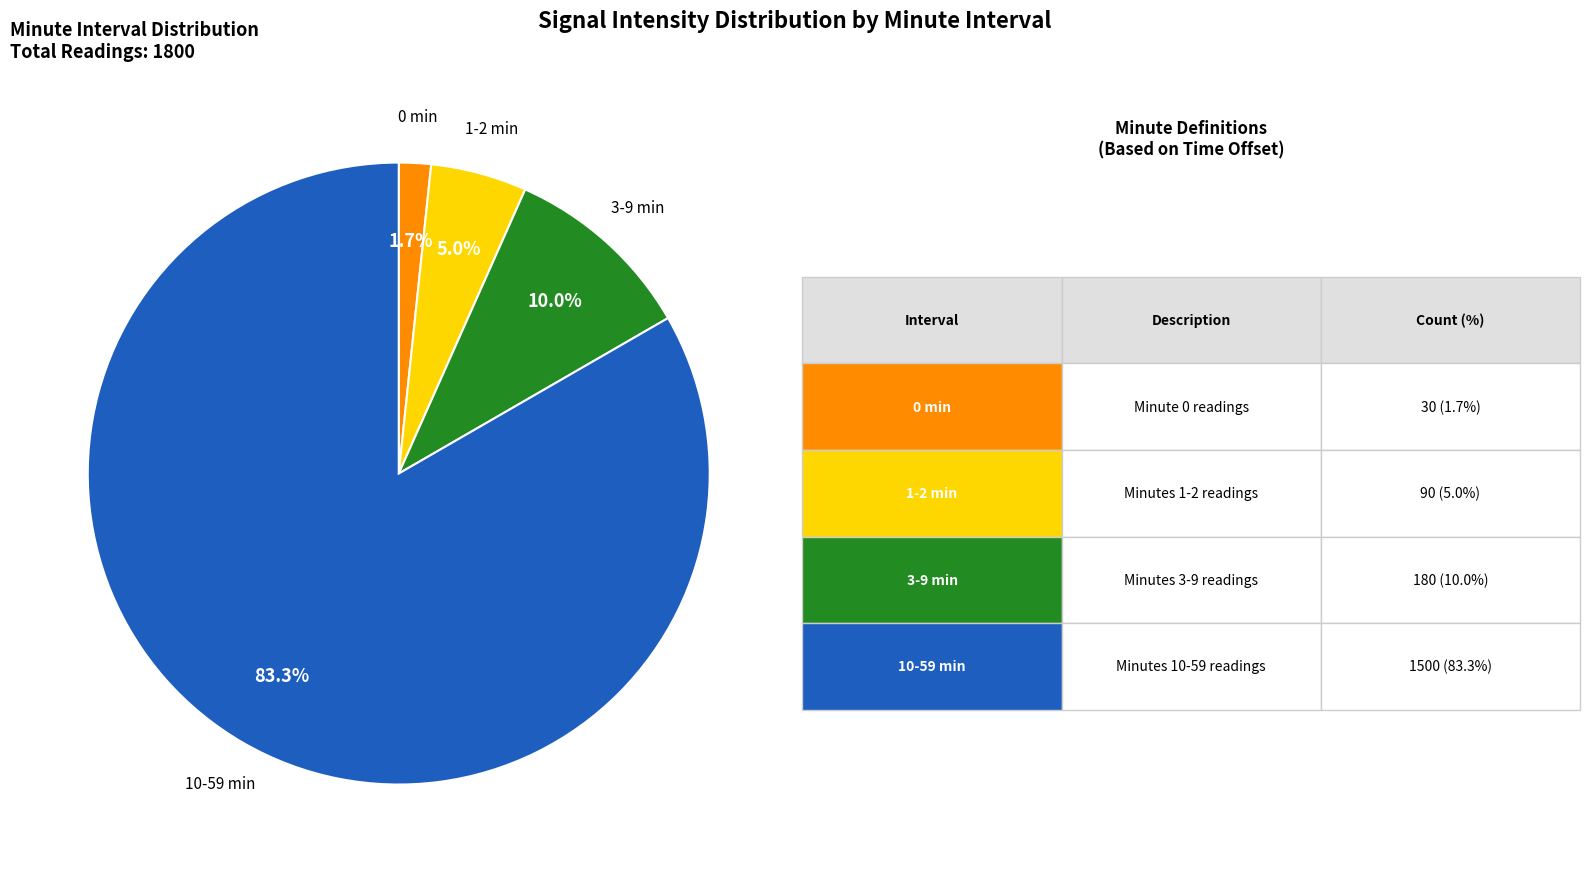

Is there any slice that represents more than half of the pie?

Yes